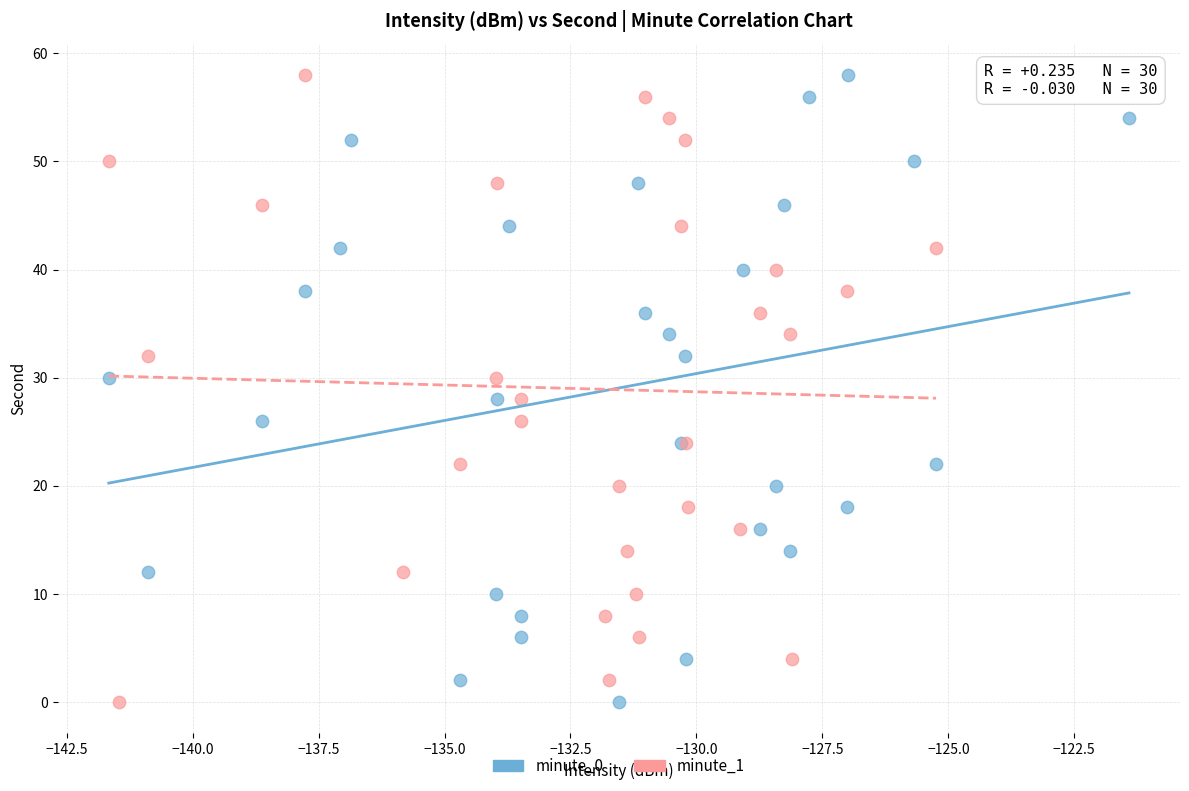

What are all the series names shown in the legend?

minute_0, minute_1